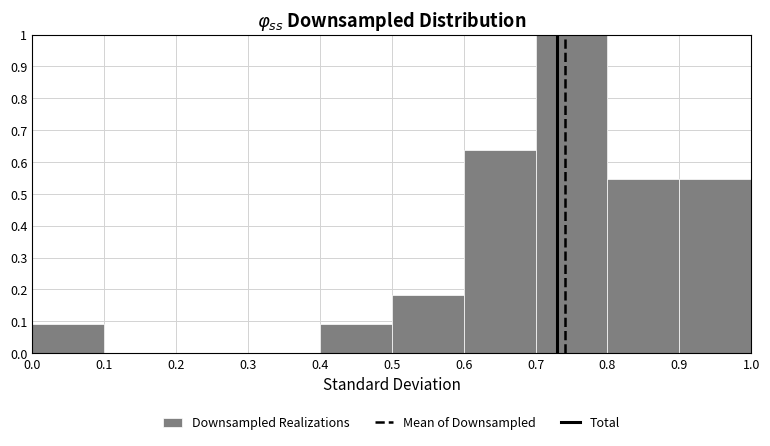

Reading left to right, list every bar in this chart as the range it spans on the x-axis followed by its height. The values are not printed on the chart, so give them approximately, as read against the axis.

0.0 to 0.1: 0.09
0.1 to 0.2: 0
0.2 to 0.3: 0
0.3 to 0.4: 0
0.4 to 0.5: 0.09
0.5 to 0.6: 0.18
0.6 to 0.7: 0.64
0.7 to 0.8: 1.00
0.8 to 0.9: 0.55
0.9 to 1.0: 0.55